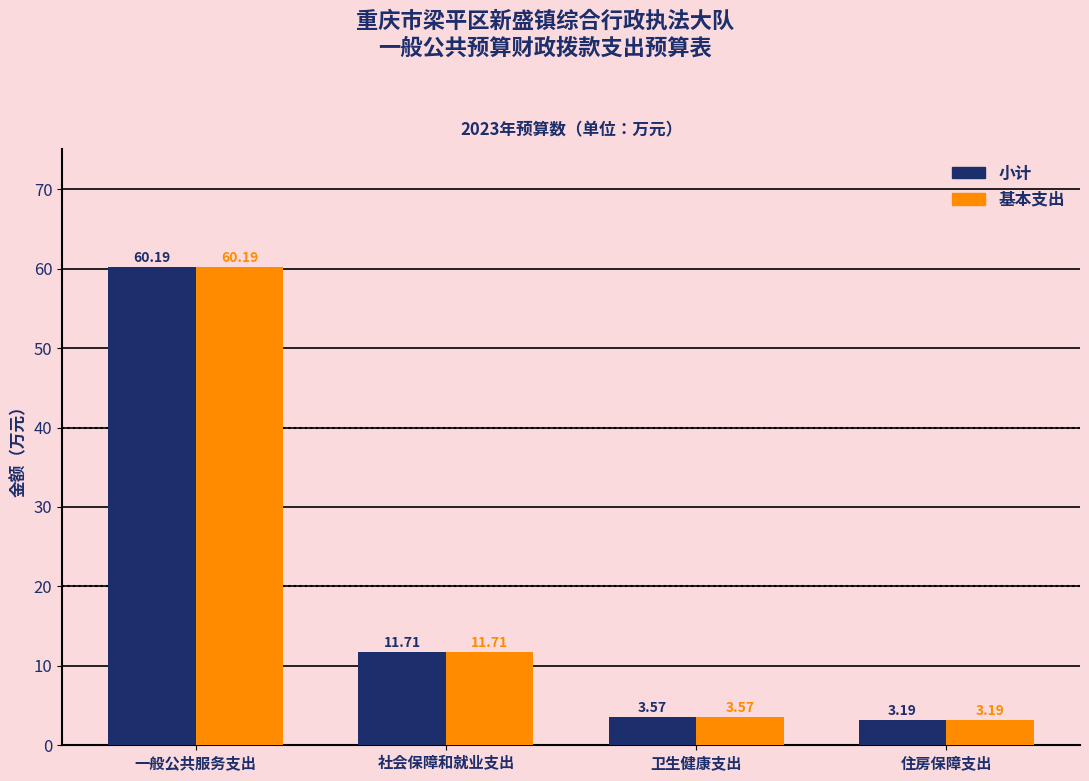

The value of 小计 at 卫生健康支出 is 5.9. True or false?

False